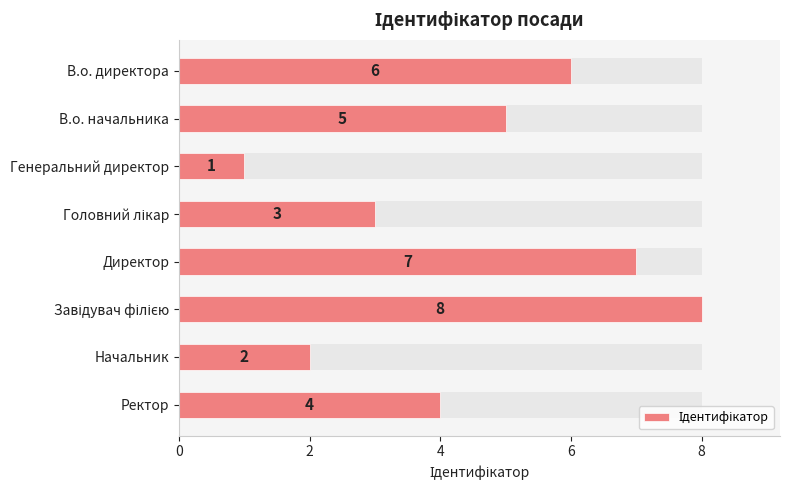

What is the value of the 8th bar from the left?

4